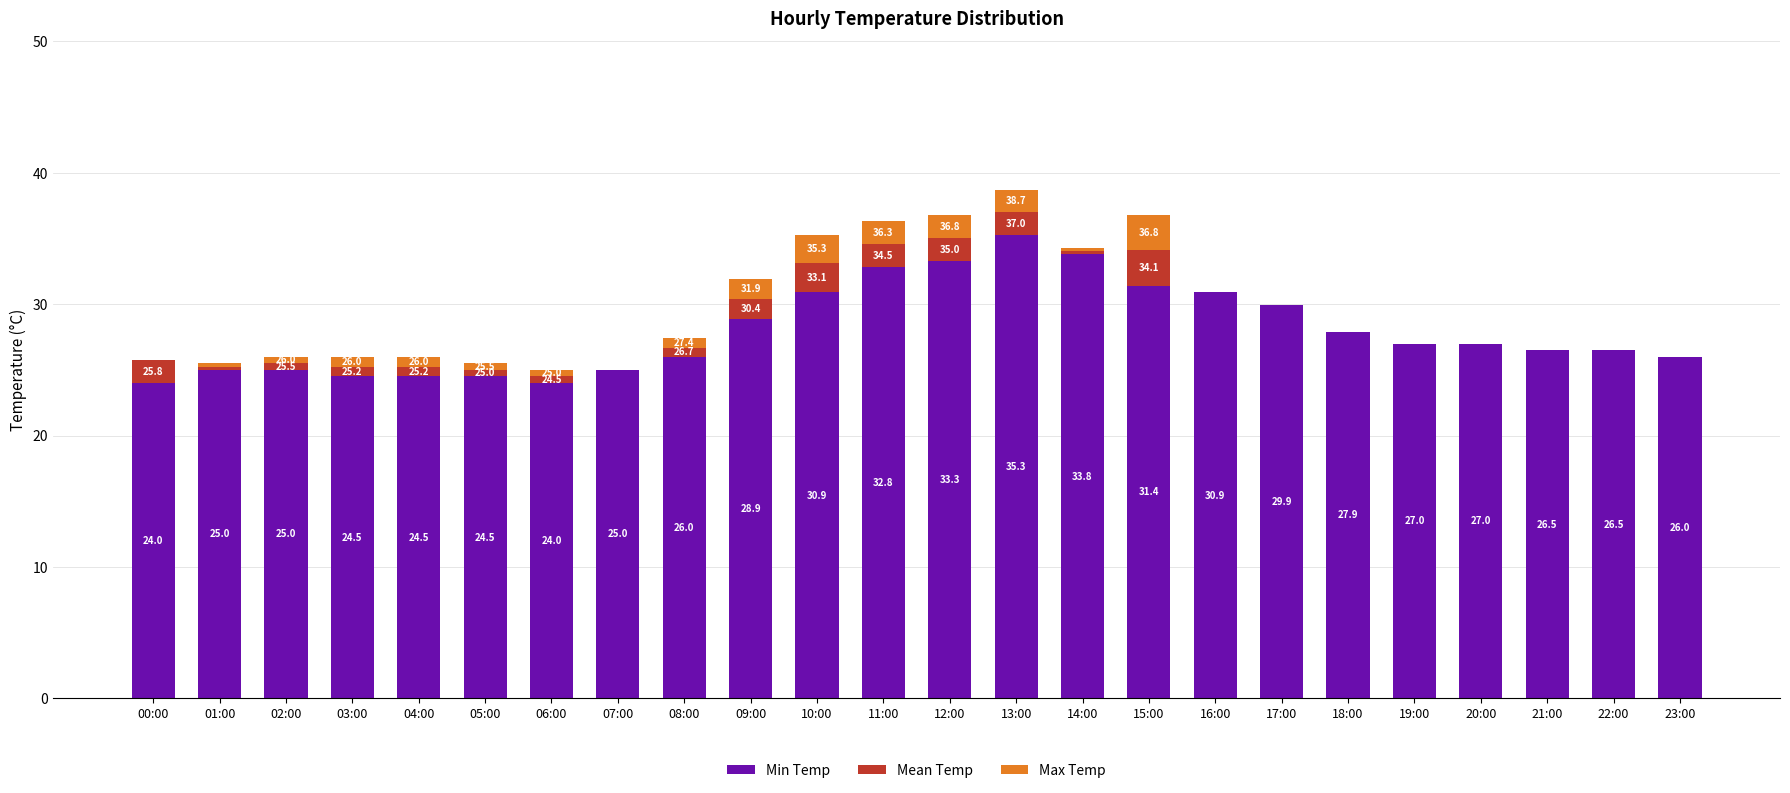

What value does the Min Temp series have at 10:00?

30.9